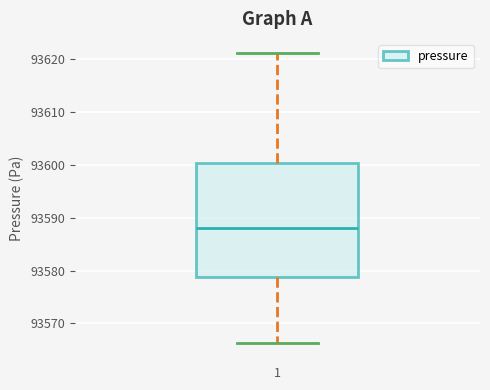

Read this box plot against the y-axis: the position of the median line, the range covered by the box, and the ends of both whiskers. The values are not printed on the chart, so give them approximately, as read against the axis.

median 93588, box 93579 to 93600, whiskers 93566 to 93621